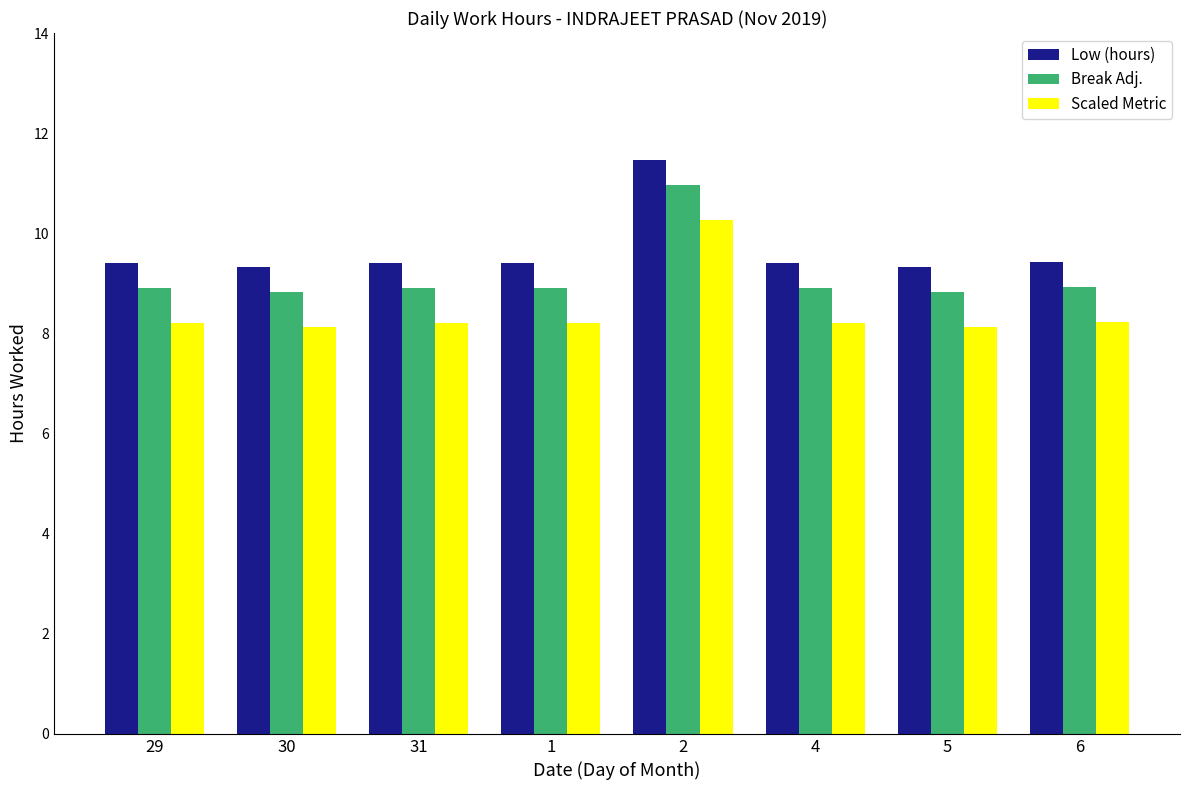

What are all the series names shown in the legend?

Low (hours), Break Adj., Scaled Metric